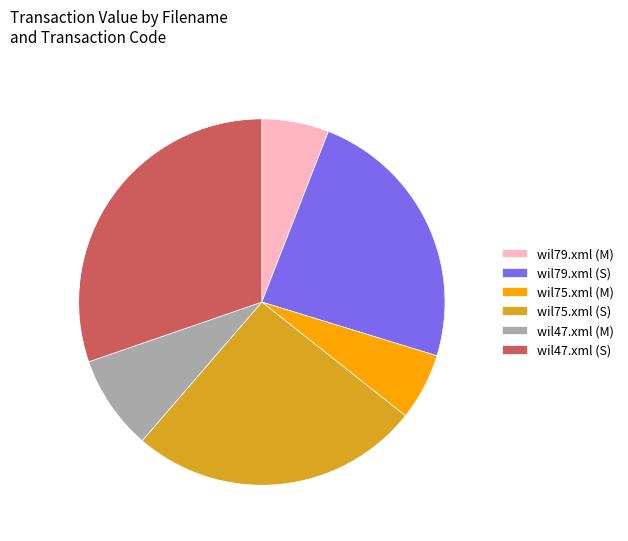

Which slice is the largest?

wil47.xml (S)